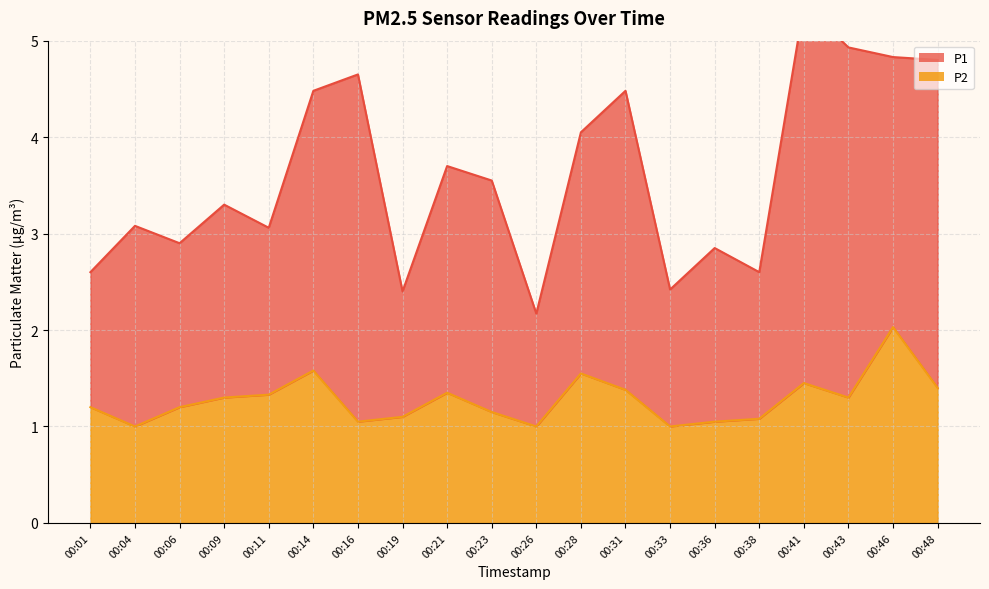

Is it true that the value at 00:16 is 1.1?

True